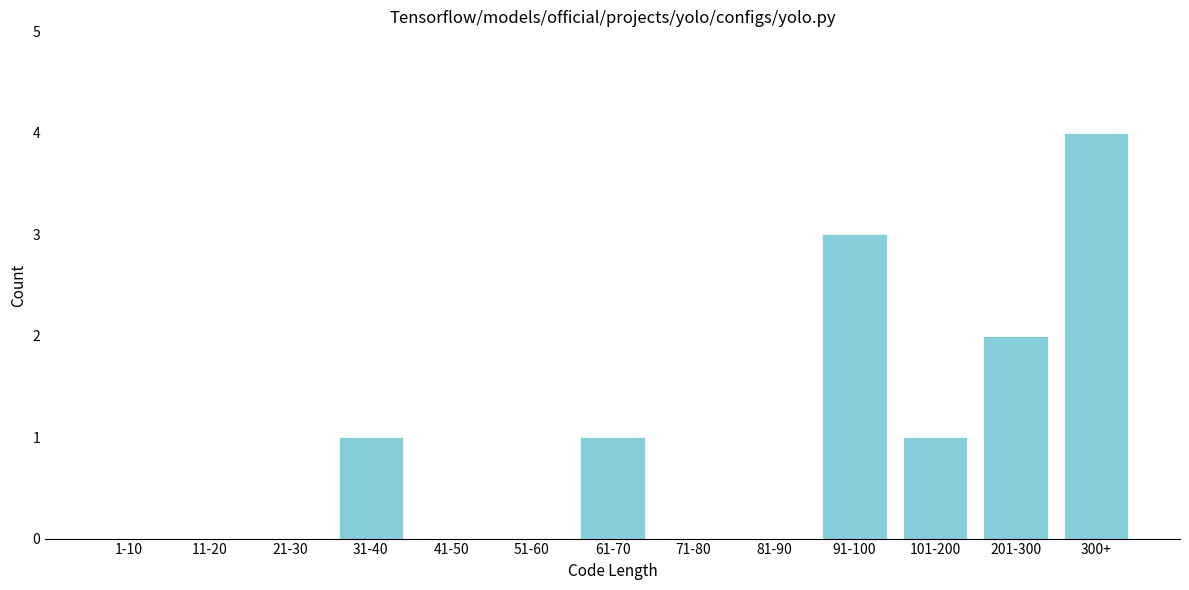

Reading left to right, extract all data points from this chart.

1-10=0	11-20=0	21-30=0	31-40=1	41-50=0	51-60=0	61-70=1	71-80=0	81-90=0	91-100=3	101-200=1	201-300=2	300+=4